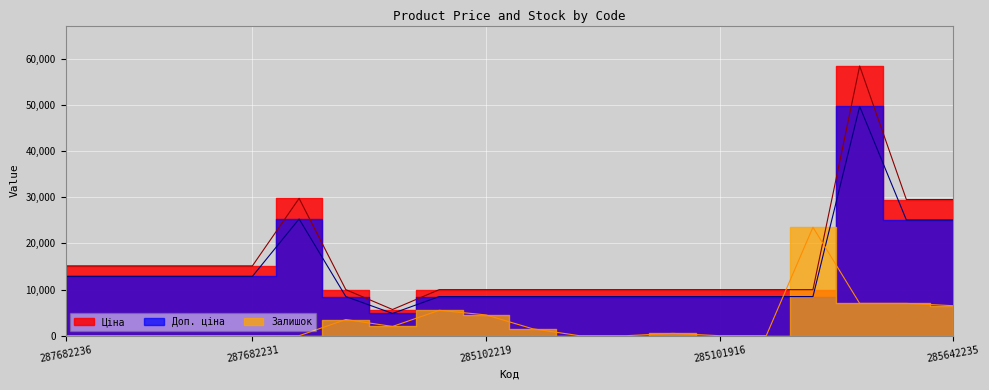

In Залишок, how many points are lower than both neighbors (excluding endpoints)?

1